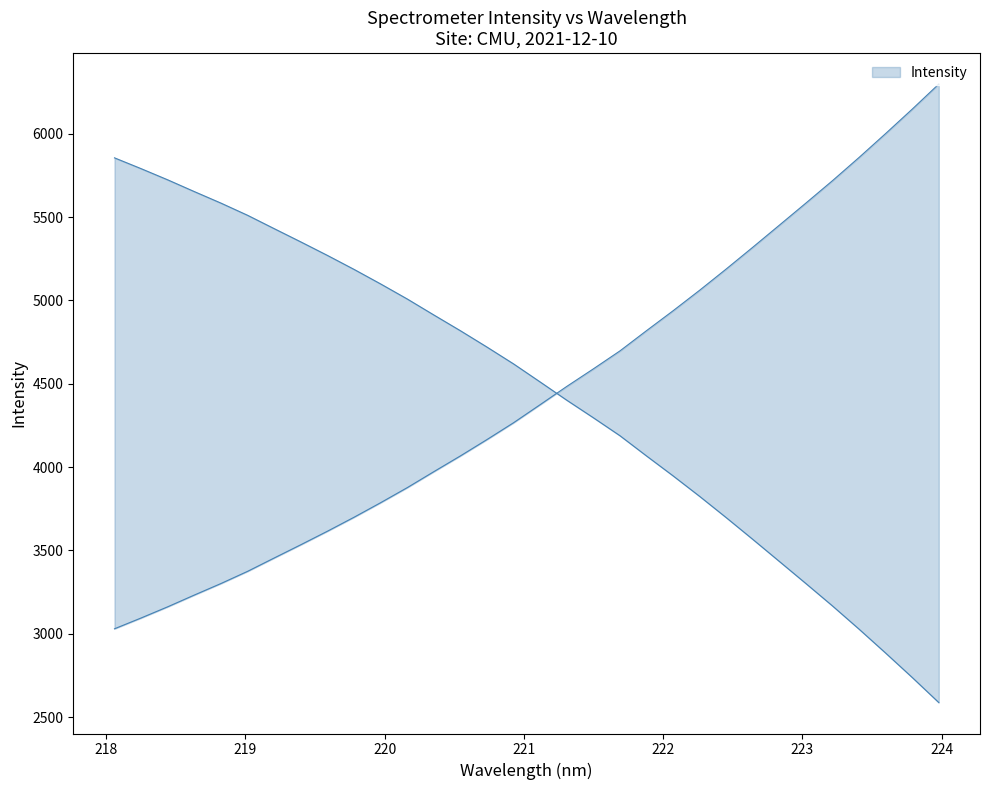

What is the change in value from 220.9264 to 221.8812?

+552.1